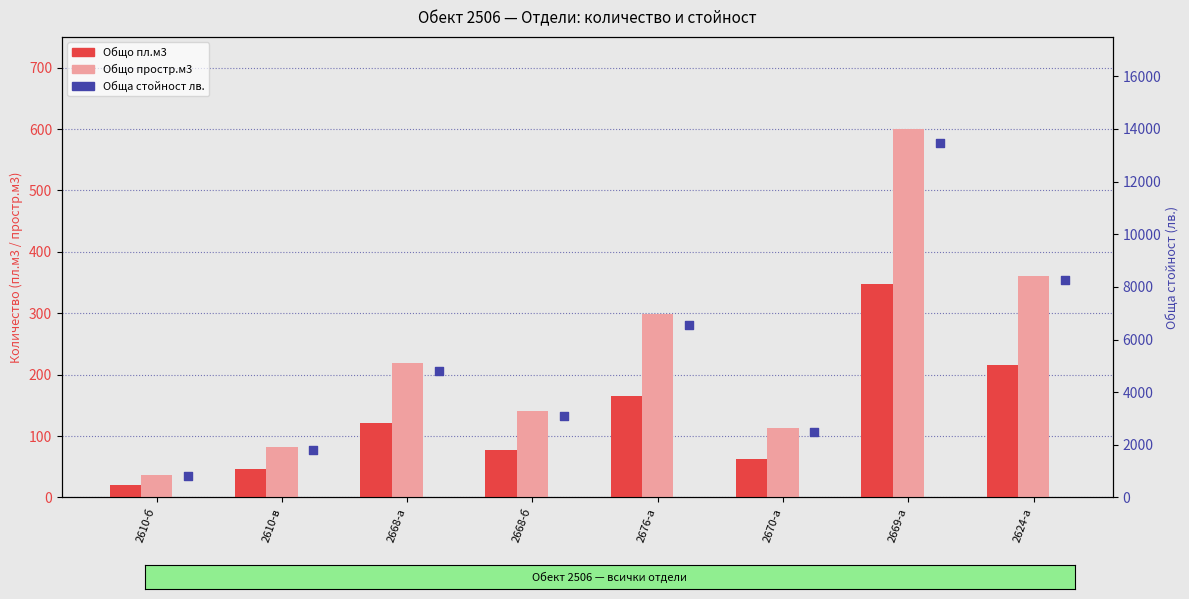

Which series has the largest total across all categories?

Обща стойност лв.